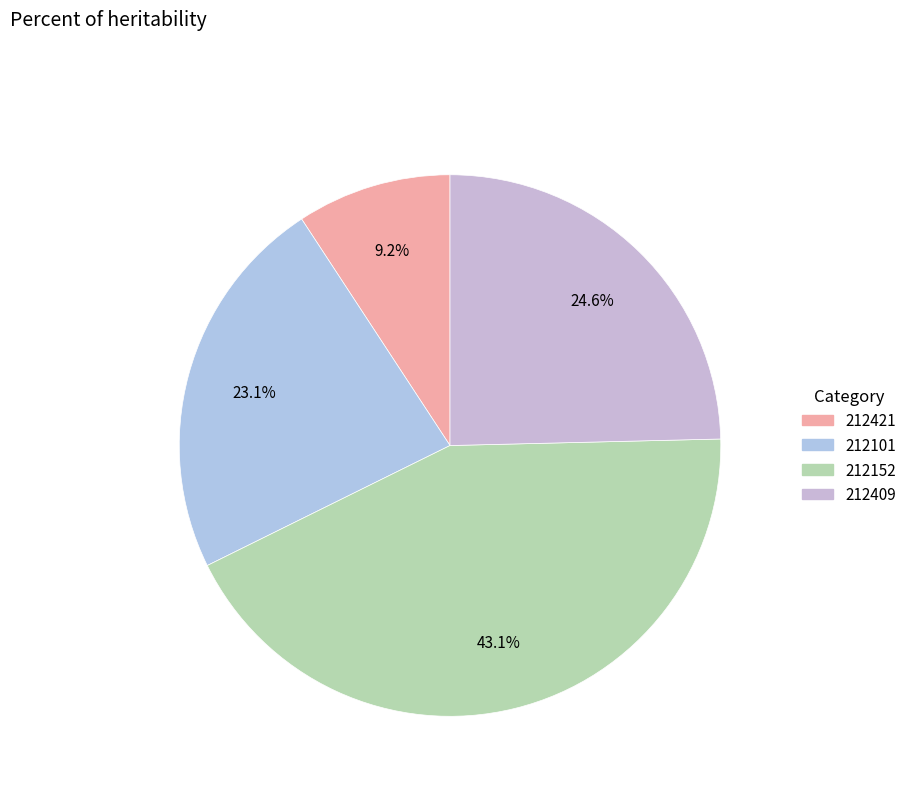

To the nearest percent, what portion does 212152 represent?

43%